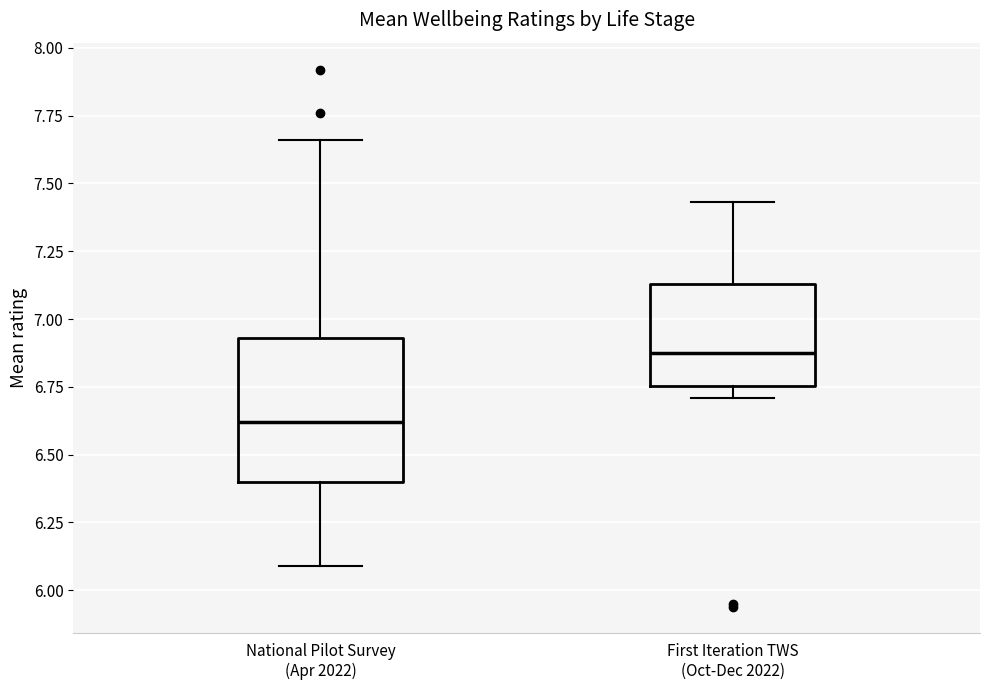

Which box has the highest median line?

First Iteration TWS (Oct-Dec 2022)